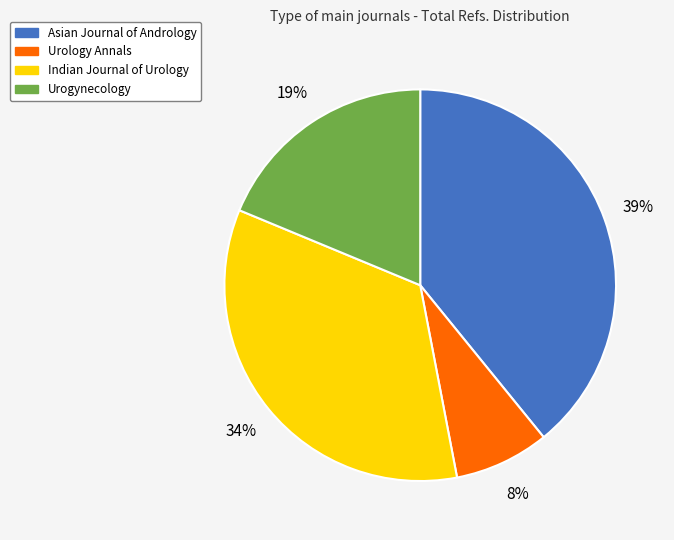

How many segments does this pie chart have?

4